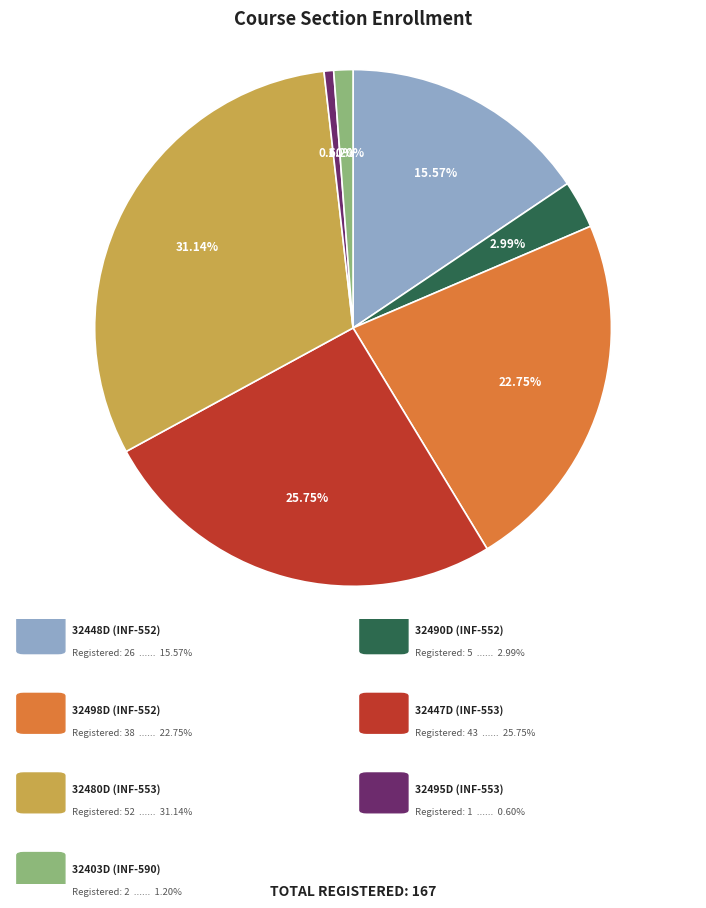

Is there any slice that represents more than half of the pie?

No